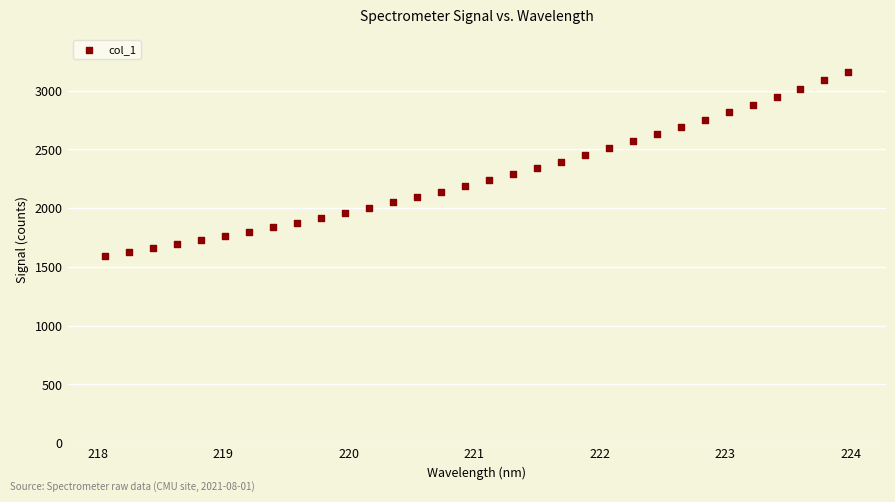

What is the range of Y values (max minus min)?

1564.6